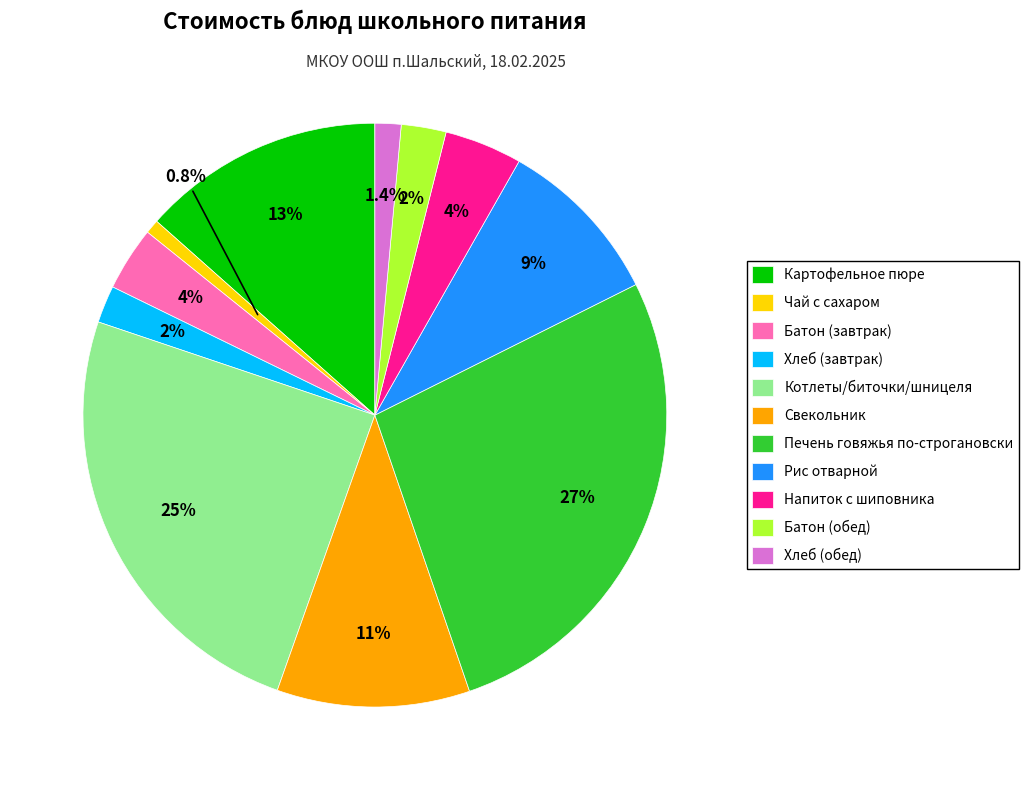

Which slice is the smallest?

Чай с сахаром